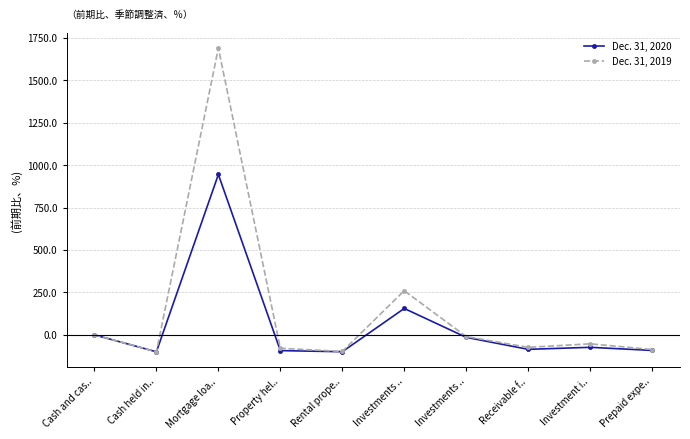

What is the label of the 3rd point from the left?

Mortgage loa..